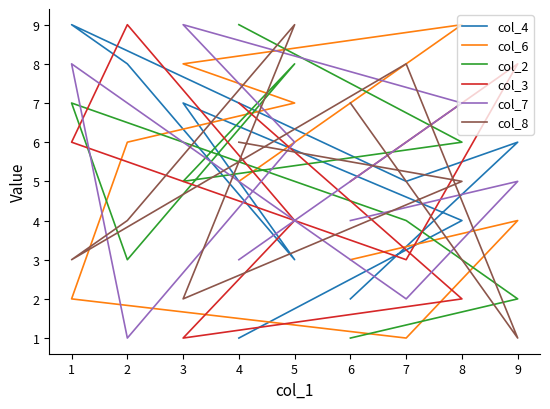

What is the sum of all col_3 values?

45